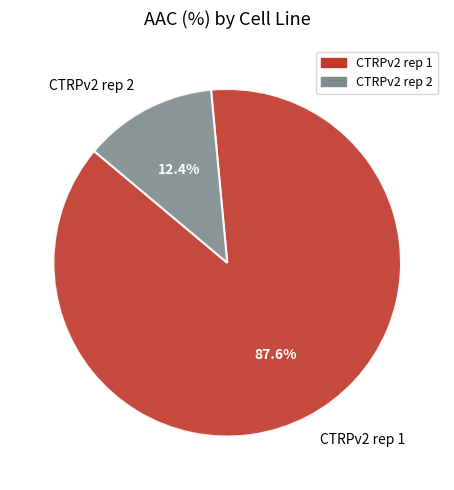

How many segments does this pie chart have?

2